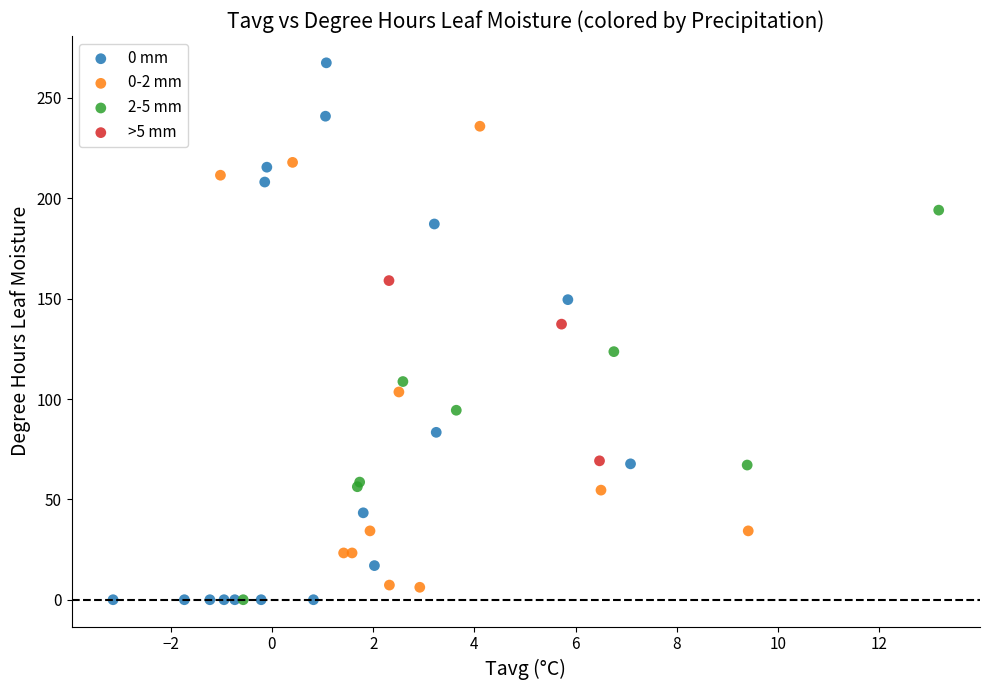

Which series has the widest spread of Y values?

0 mm